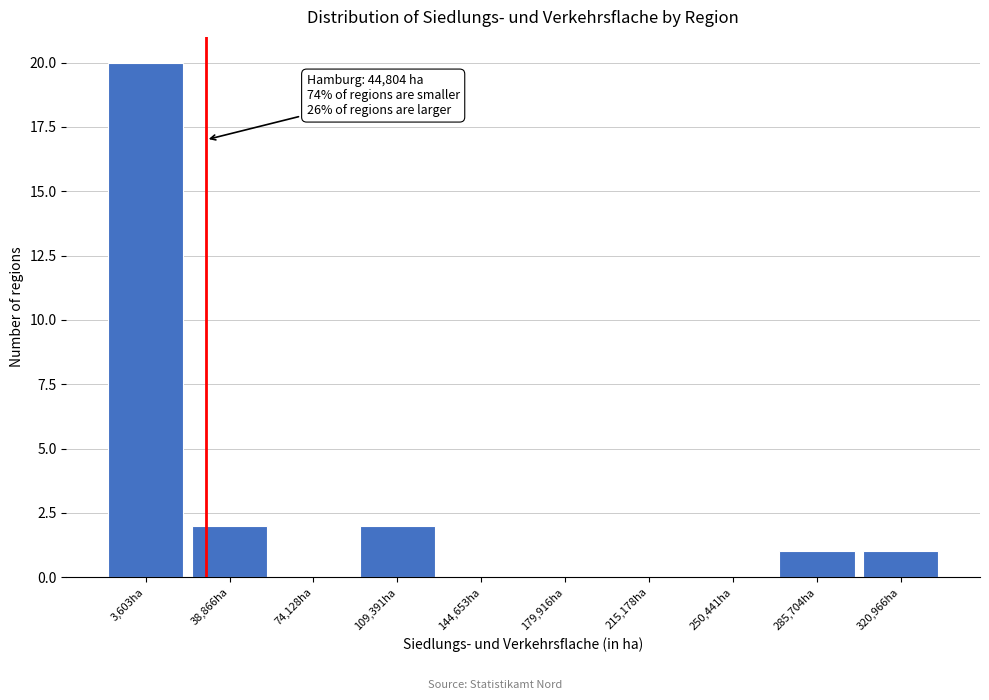

Reading left to right, extract all data points from this chart.

3,603ha=20	38,866ha=2	74,128ha=0	109,391ha=2	144,653ha=0	179,916ha=0	215,178ha=0	250,441ha=0	285,704ha=1	320,966ha=1